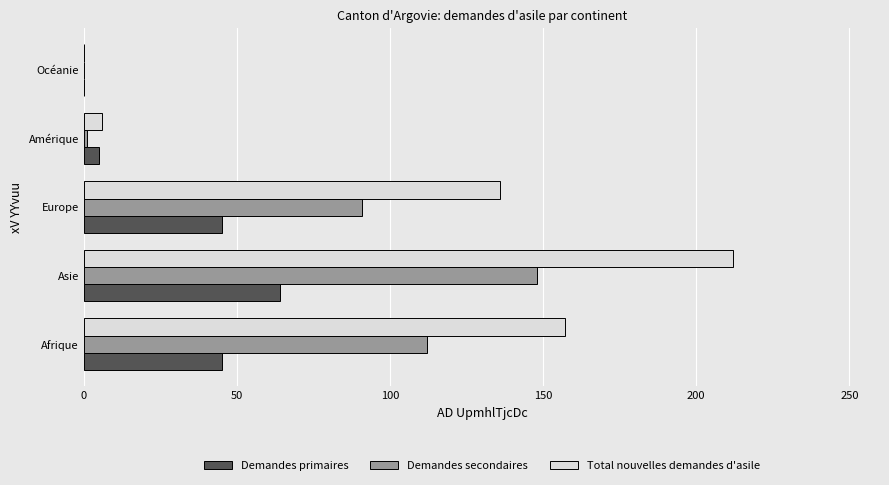

What is the sum of all Demandes primaires values?

159